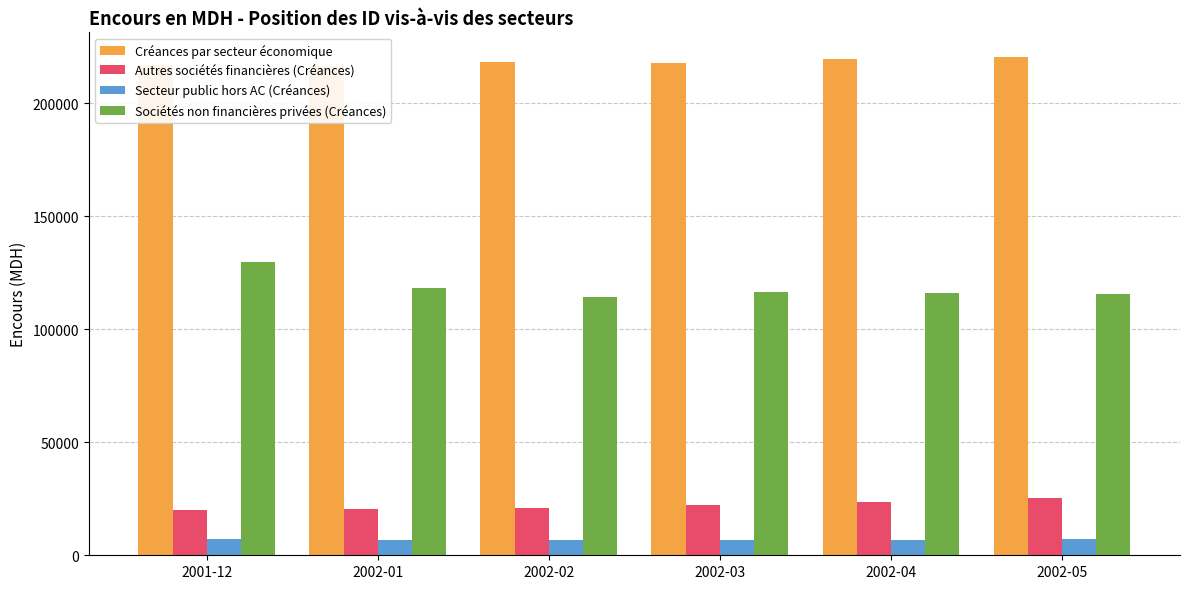

Is it true that Sociétés non financières privées (Créances) equals 71227.6 at 2001-12?

False